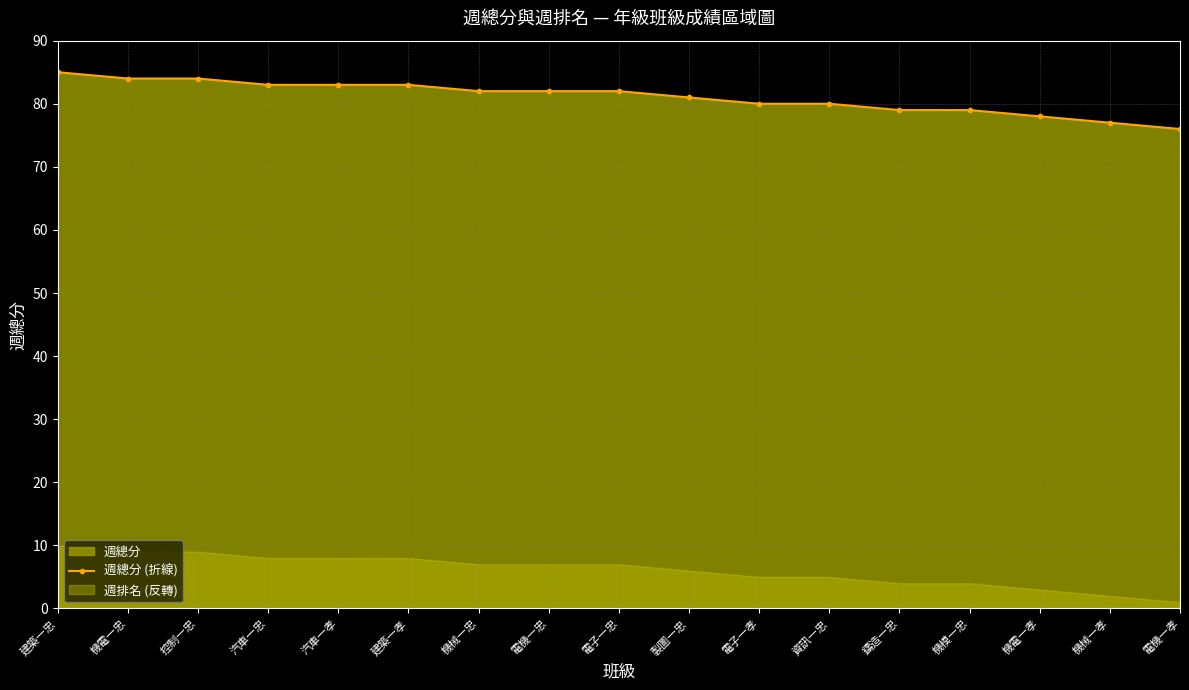

The value at 建築一孝 is 48. True or false?

False